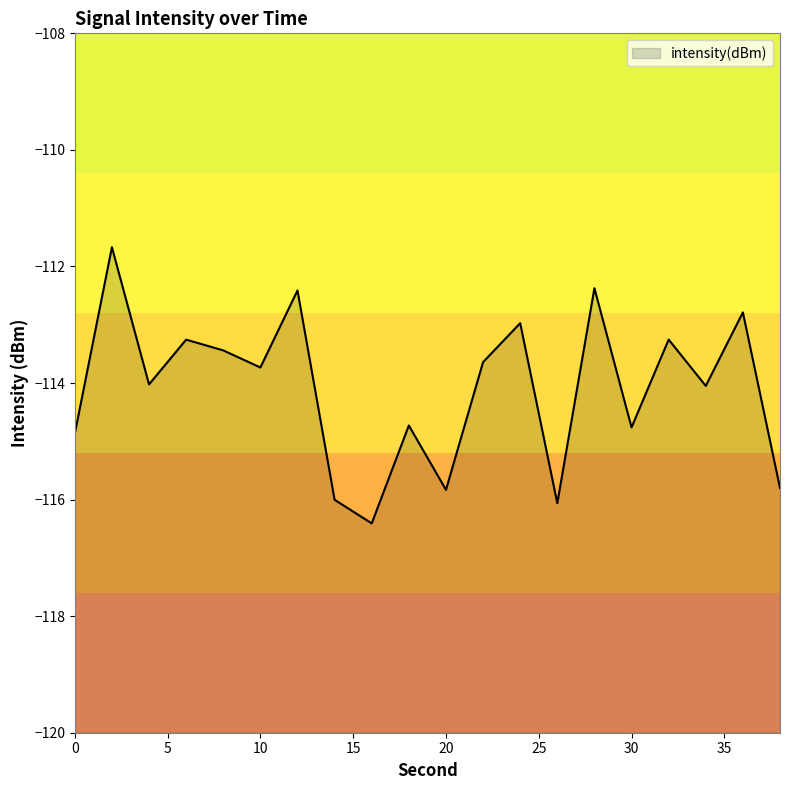

True or false: the data has more than 2 interior local peaks.

True